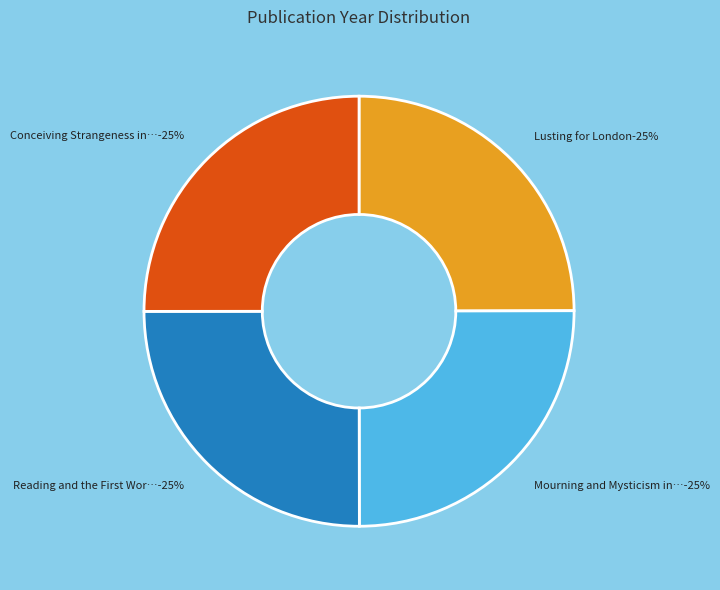

Rank the categories by value from lowest to highest.

Lusting for London, Mourning and Mysticism in First World War, Reading and the First World War, Conceiving Strangeness in British First World War